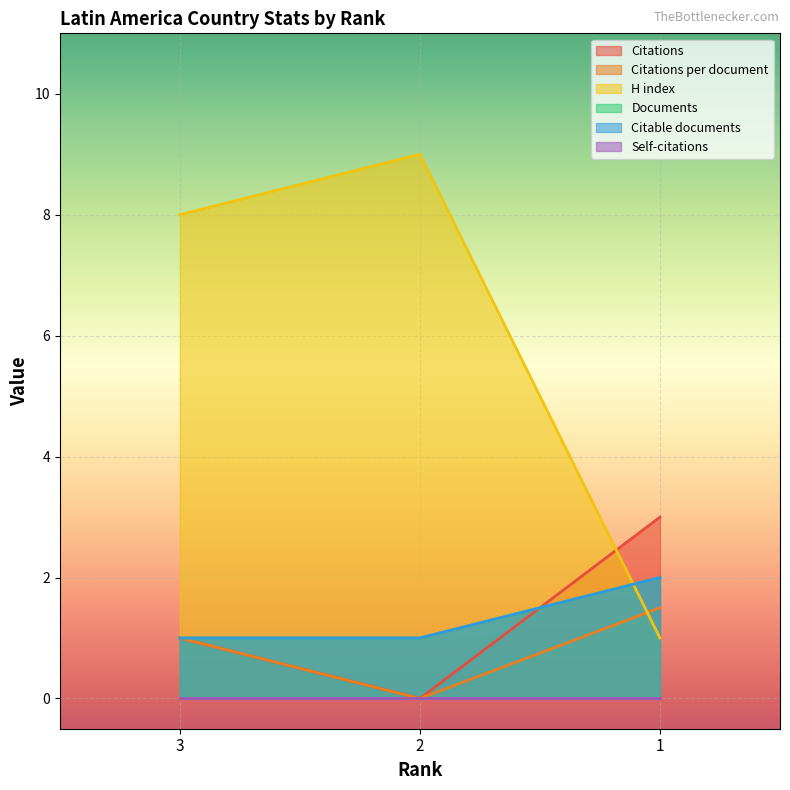

How many positive values does the Citations per document series have?

2